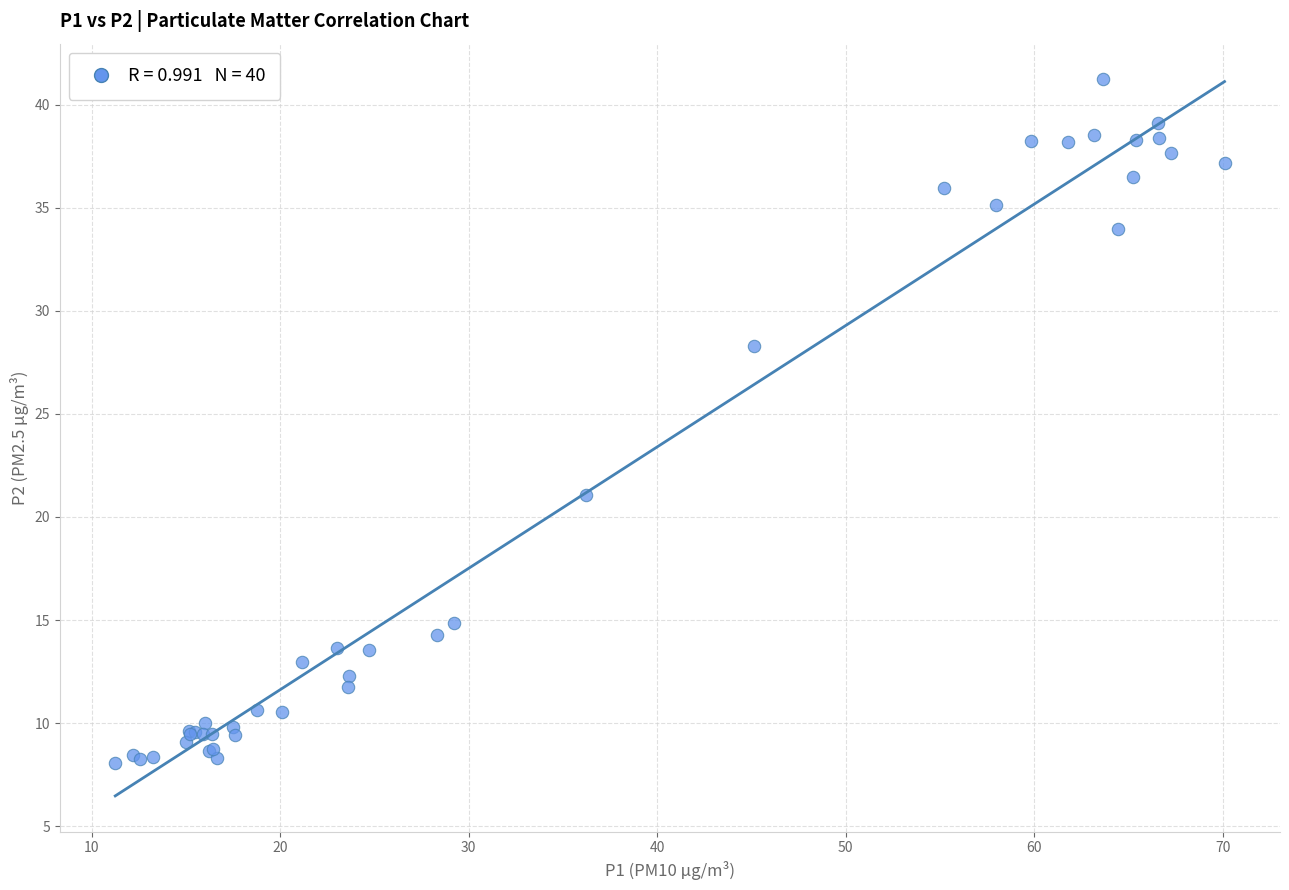

What Y value in the scatter plot is closest to 24?

21.1